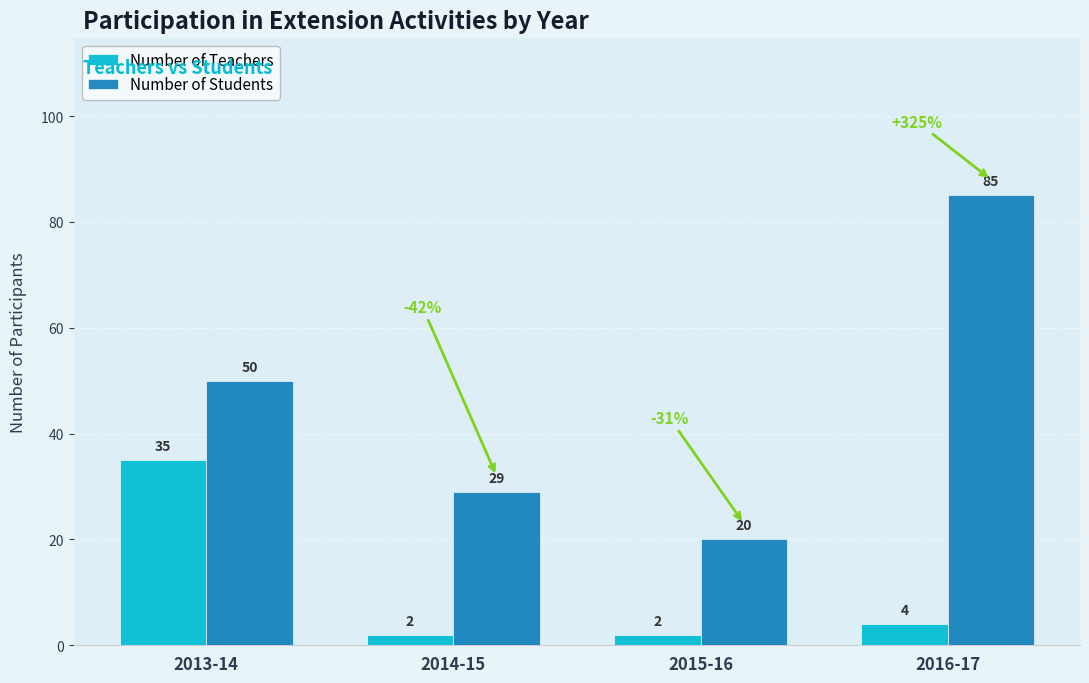

Reading right to left, what are all the values shown in this chart?

Number of Teachers: 2016-17=4	2015-16=2	2014-15=2	2013-14=35
Number of Students: 2016-17=85	2015-16=20	2014-15=29	2013-14=50